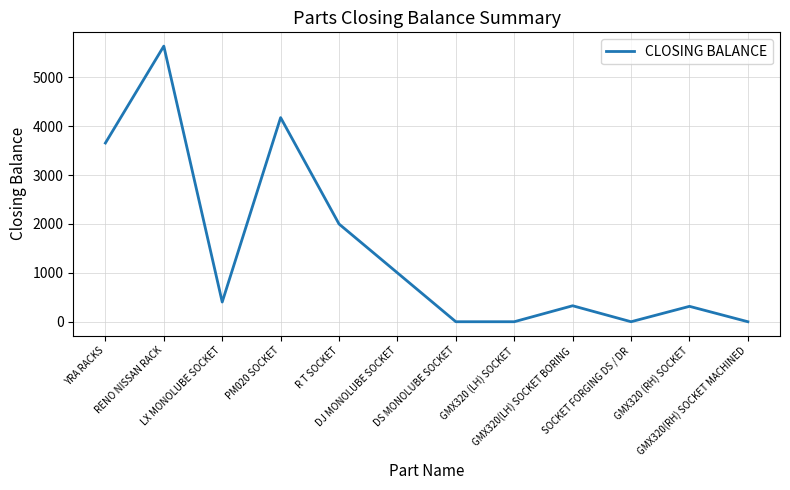

Is it true that the value at GMX320 (RH) SOCKET is 315?

True